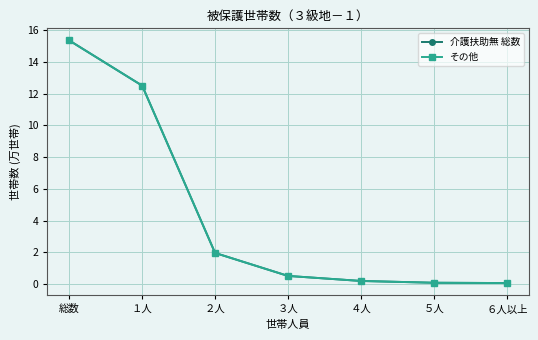

Read the その他 value at ５人.

0.1